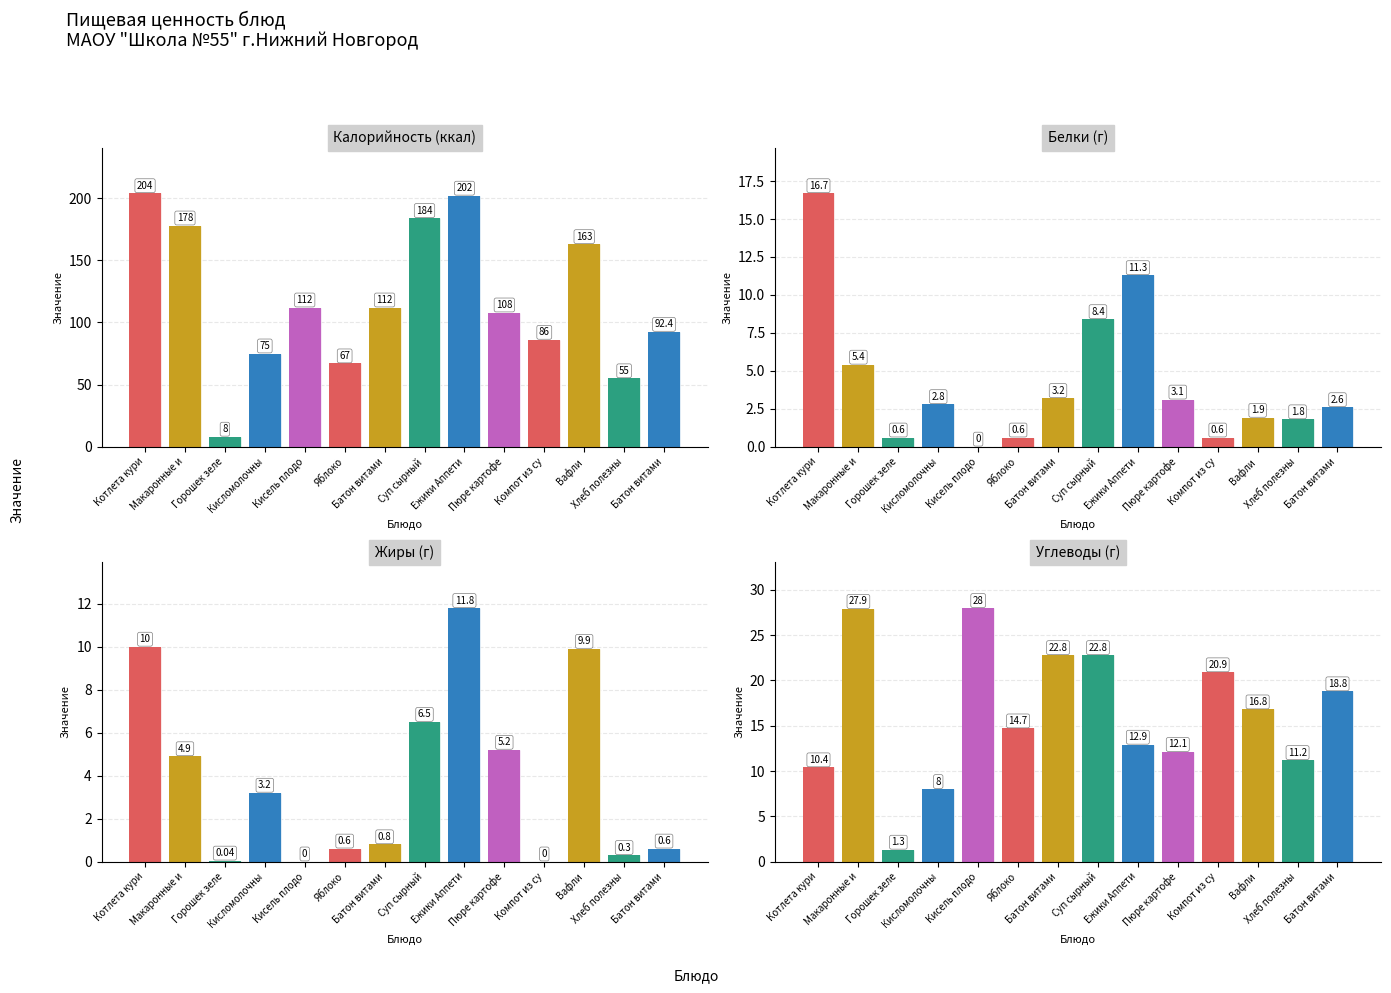

What is the maximum value for Белки?

16.7